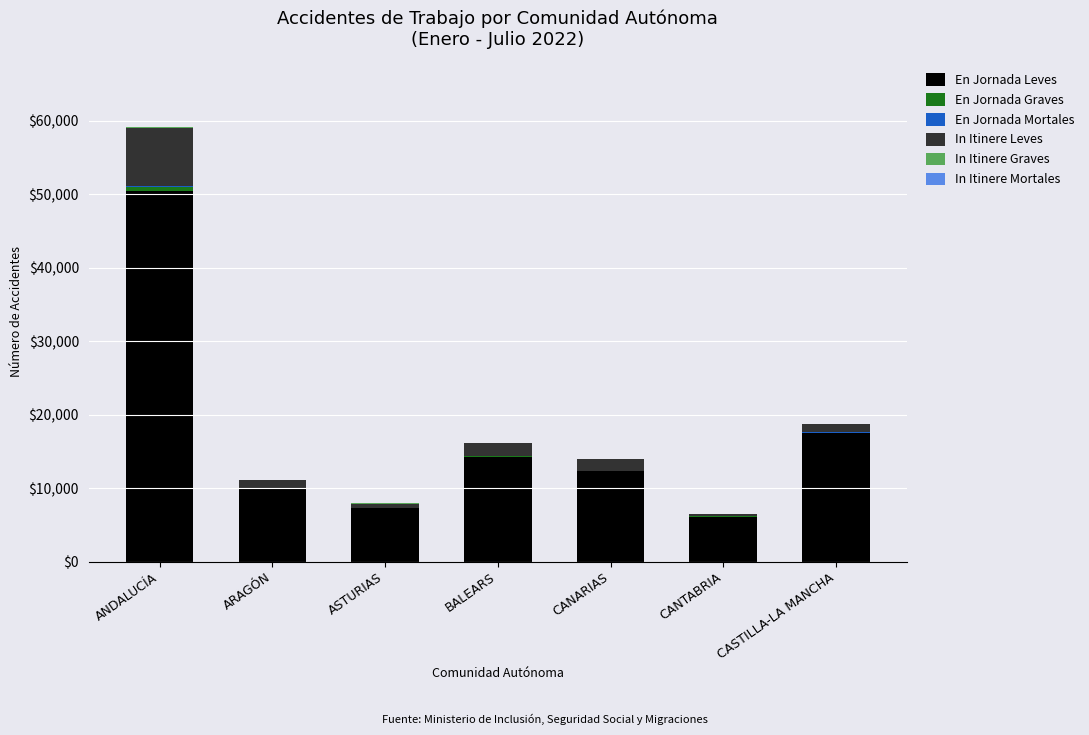

At which category is the sum across all series the highest?

ANDALUCÍA